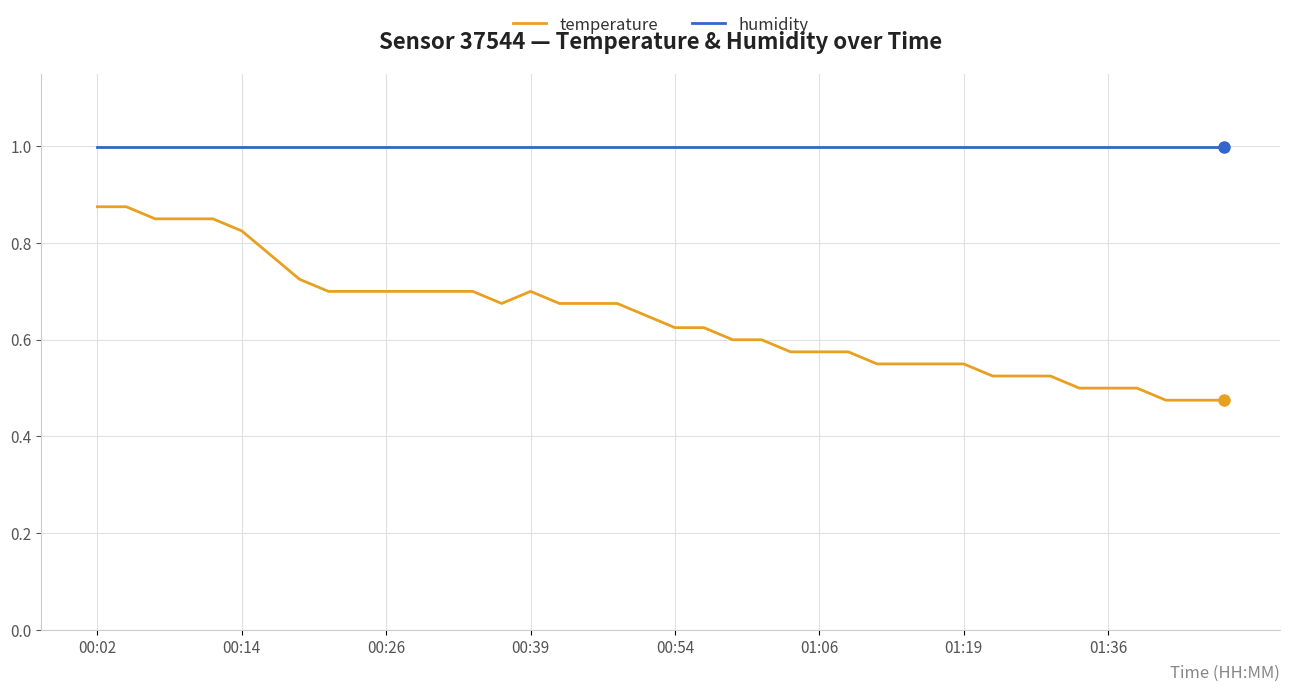

True or false: humidity and temperature intersect in this chart.

False